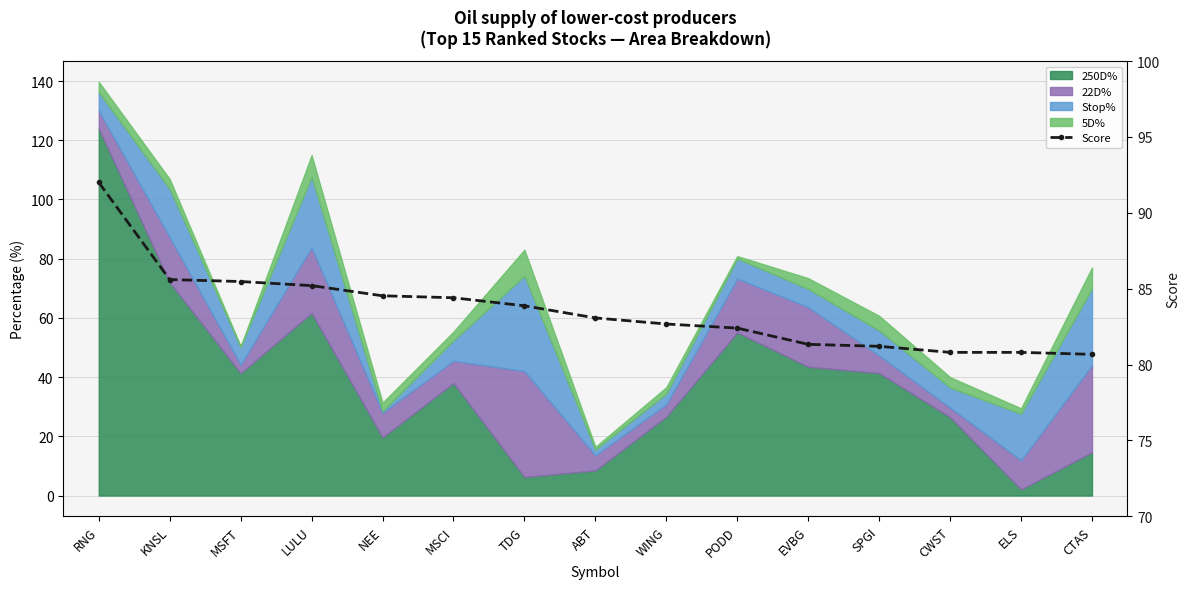

What is the sum of the values at WING and SPGI?

163.9